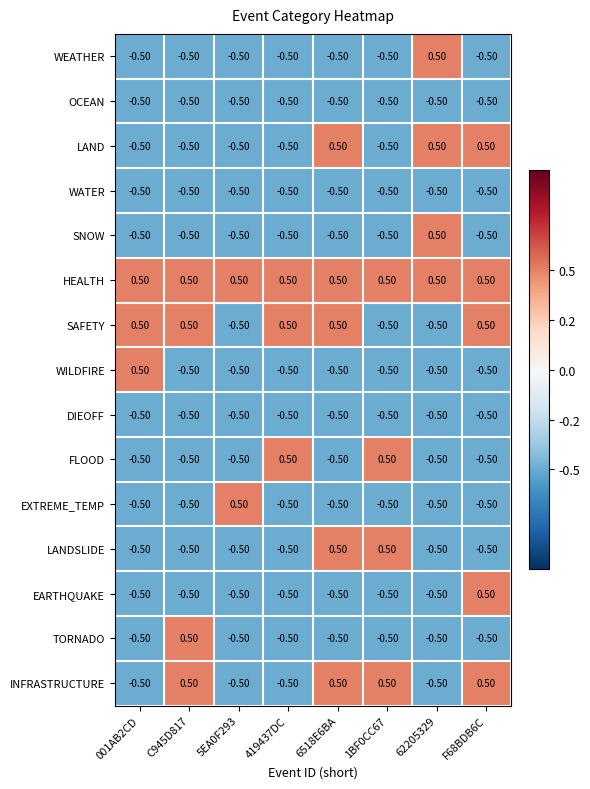

What is the minimum value shown in the chart?

-0.5